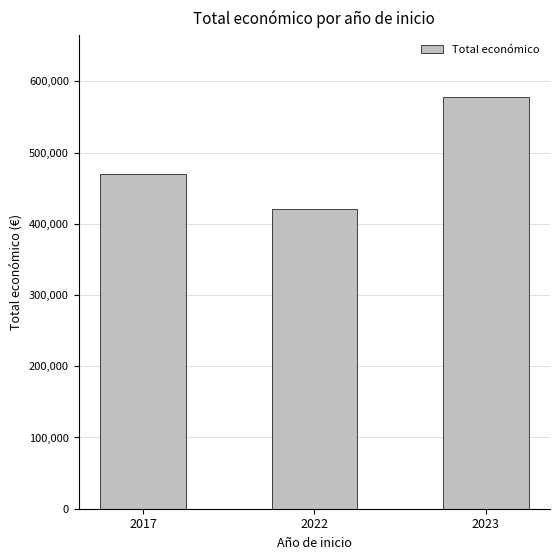

What is the change in value from 2017 to 2022?

-49295